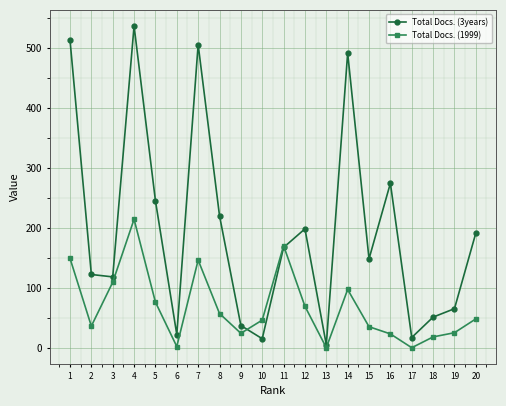

What is the sum of the Total Docs. (3years) values at 10 and 4?

551